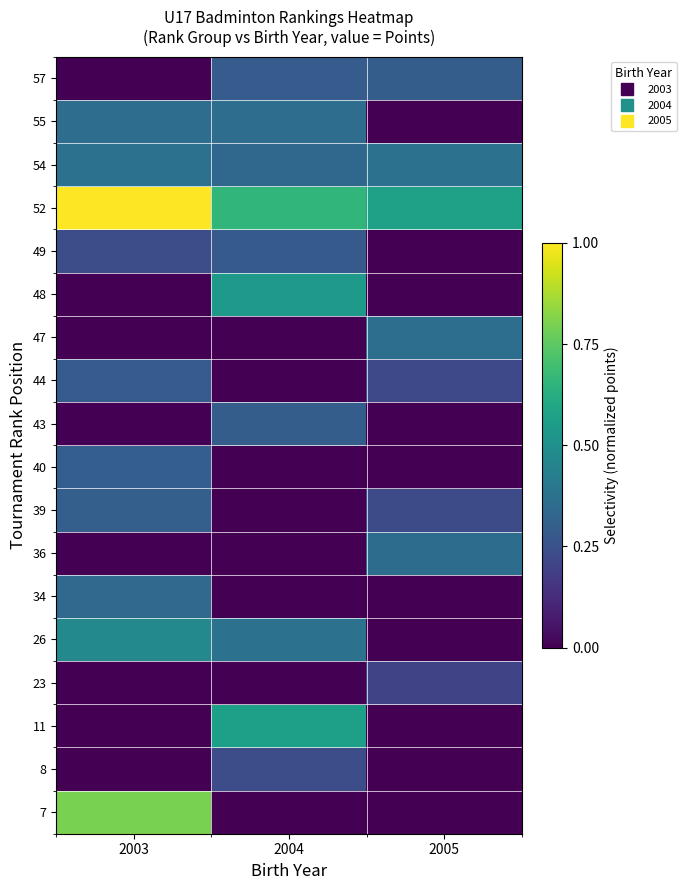

Which has a higher value, 2005 or 2004?

2005